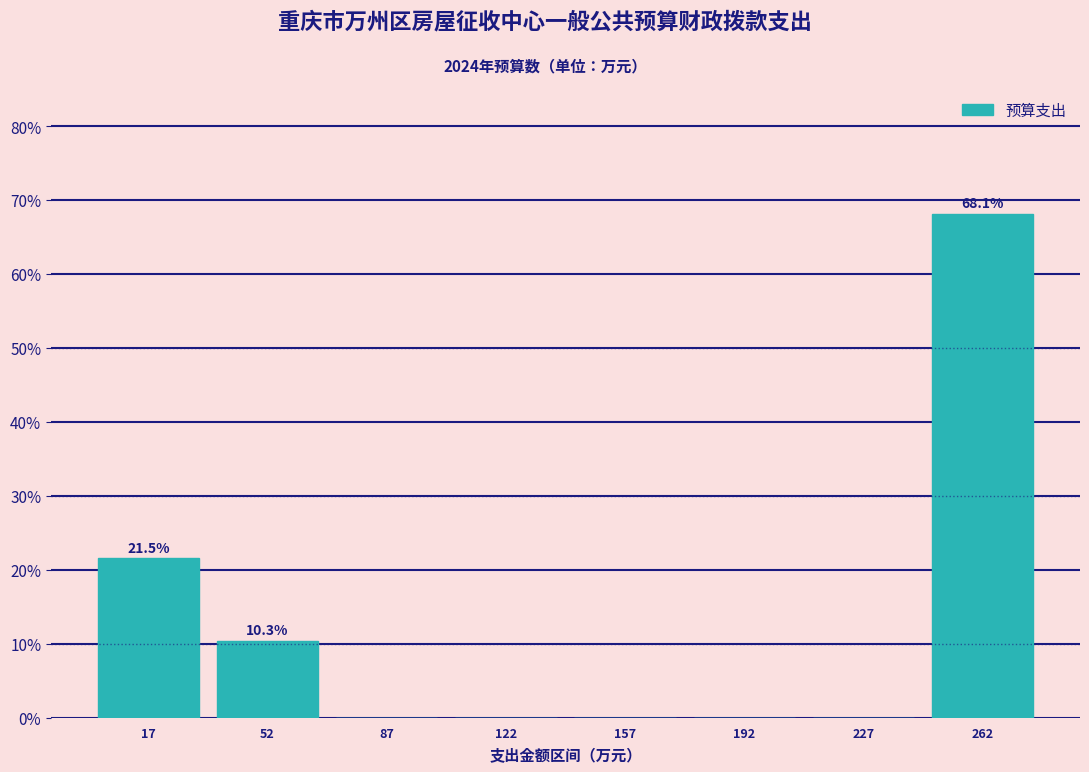

Reading right to left, list all the values displayed in this chart.

262=68.1	227=0.0	192=0.0	157=0.0	122=0.0	87=0.0	52=10.3	17=21.5